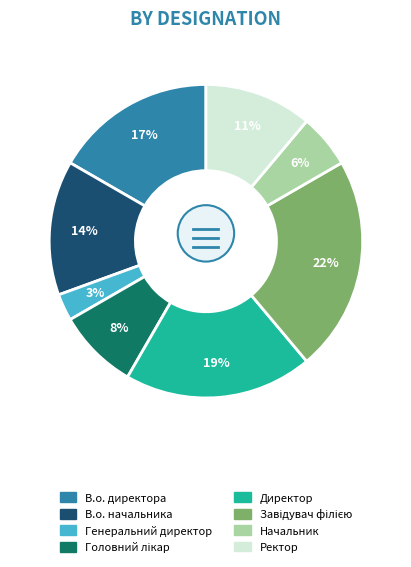

To the nearest percent, what is the difference between the Ректор and Головний лікар slice percentages?

3%